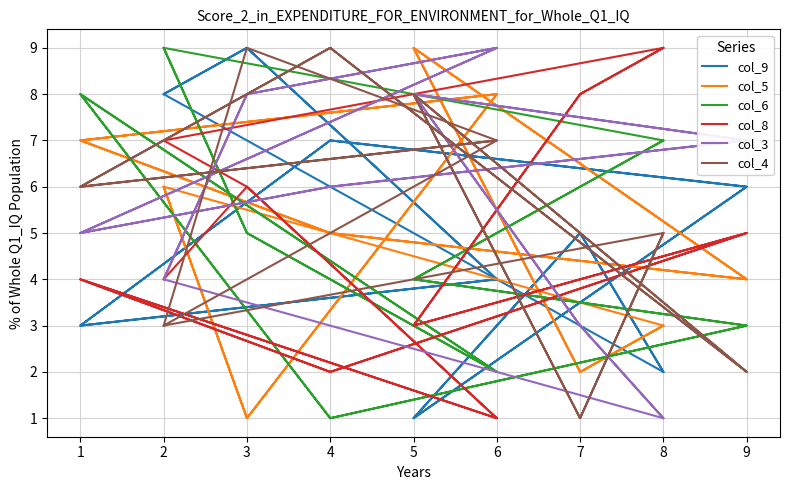

What is the average value of the col_4 series?

5